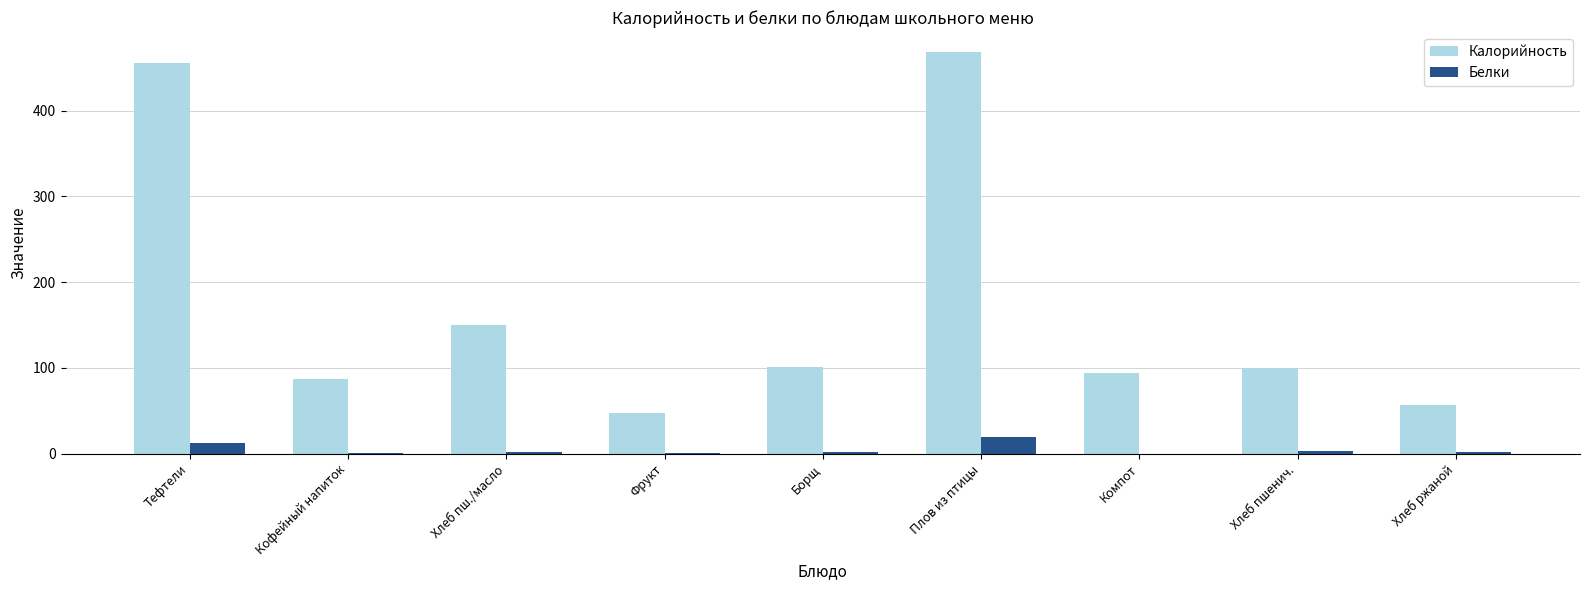

What is the greatest value displayed?

468.0